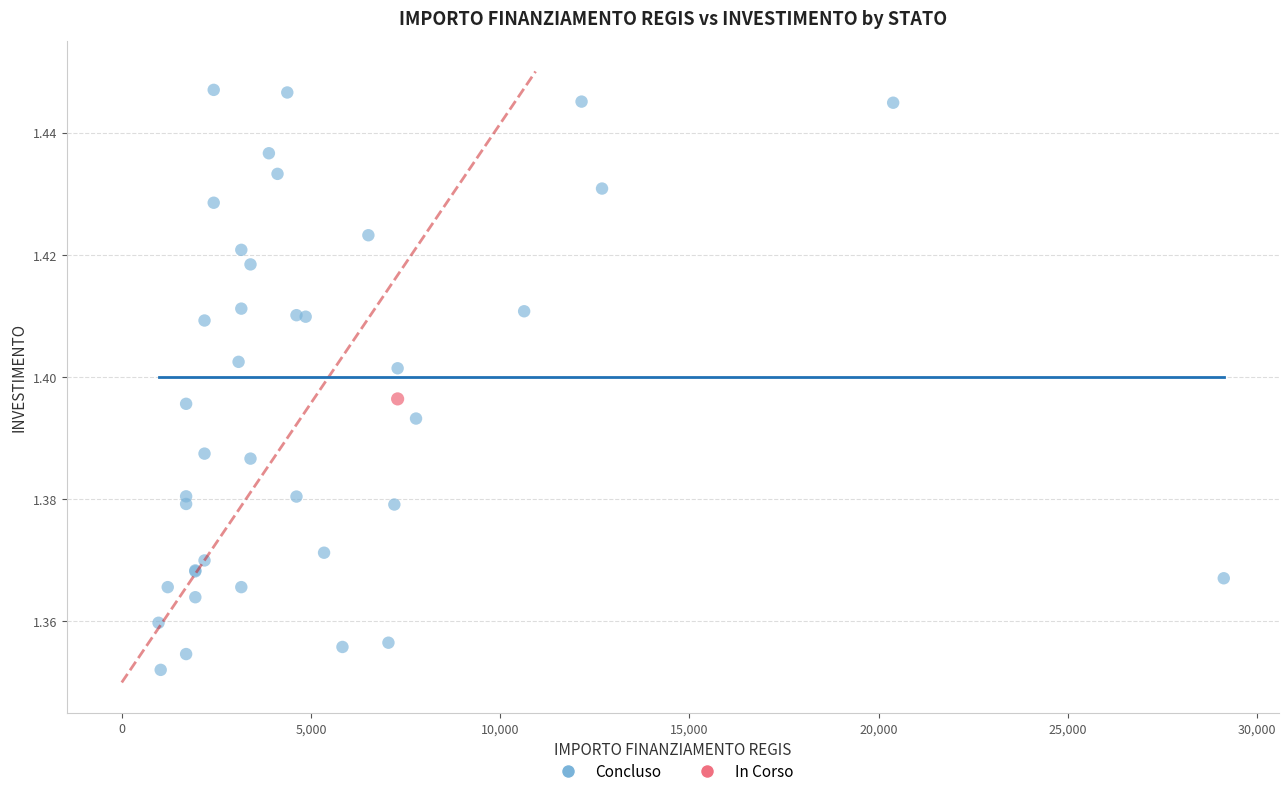

What are all the series names shown in the legend?

Concluso, In Corso